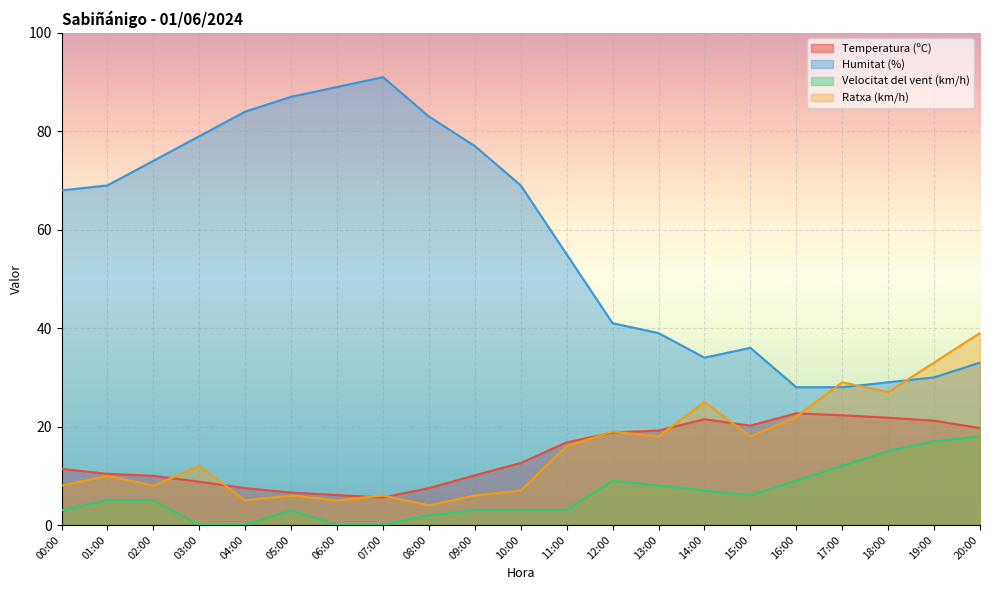

What is the total value across all series at 18:00?

92.8